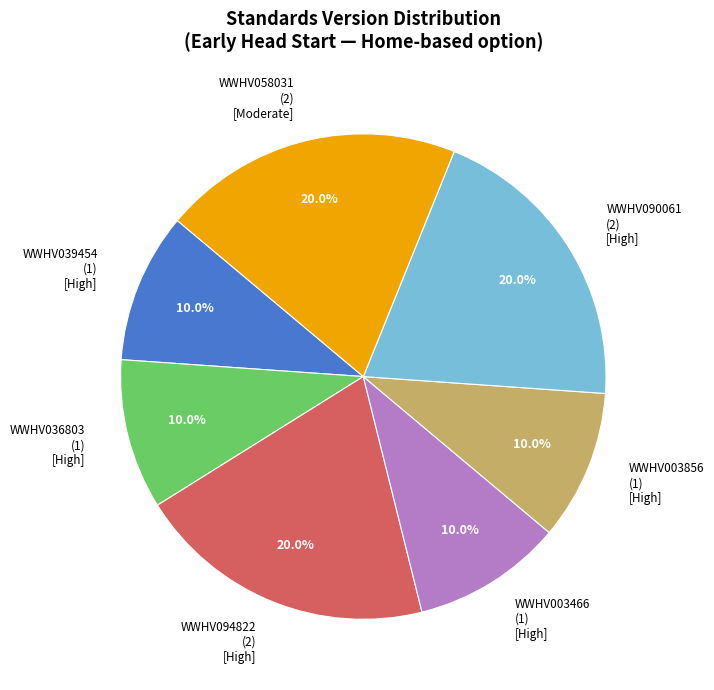

How much of the chart is everything except WWHV039454 (1) [High]?

90.0%